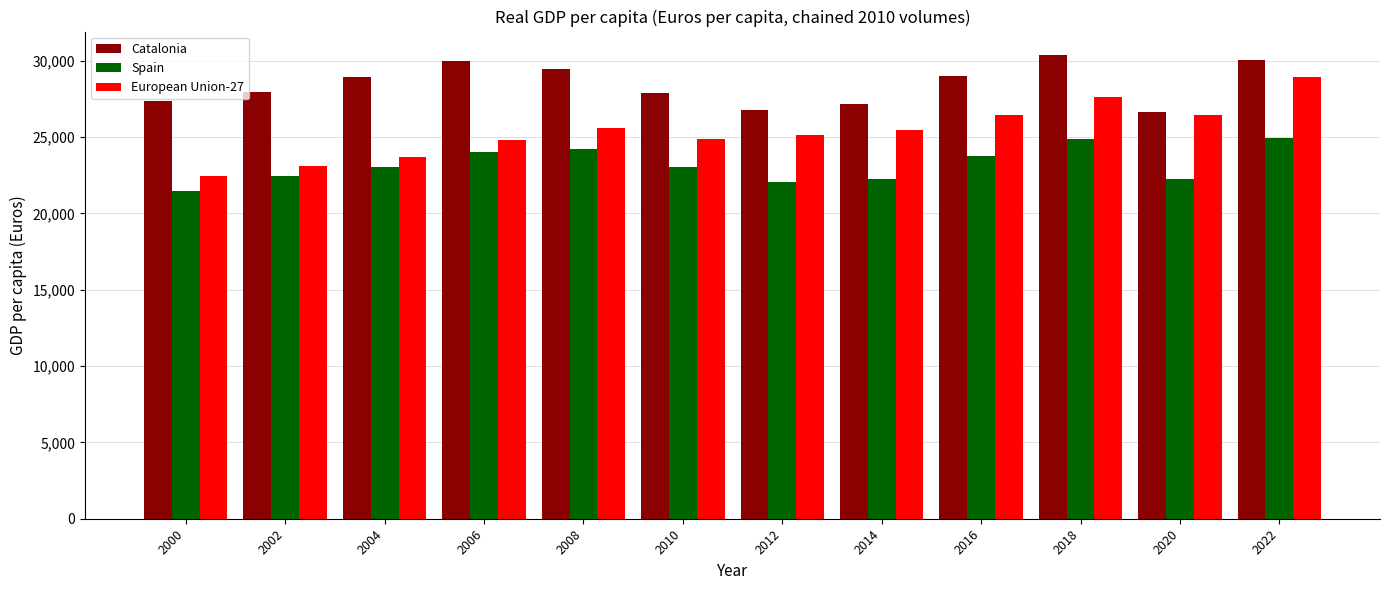

How many data points does each series have?

12